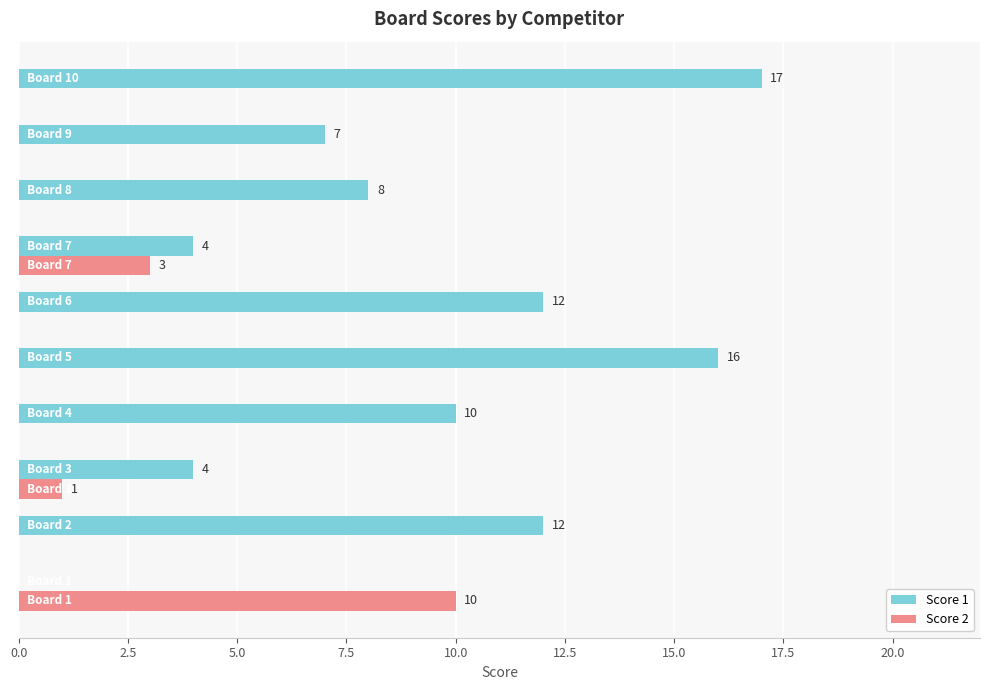

Which series has the widest spread of values?

Score 1